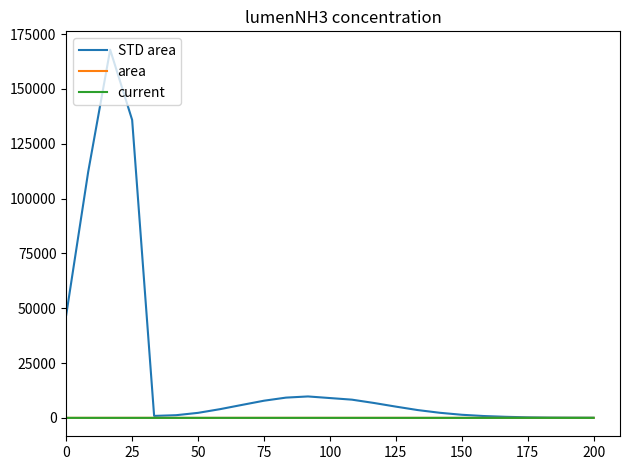

True or false: area and current intersect in this chart.

False